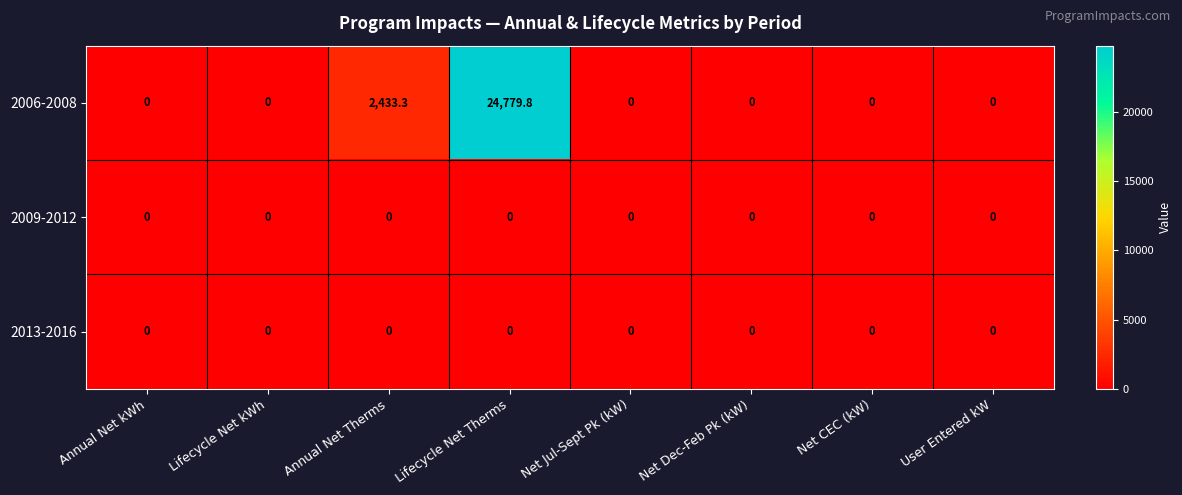

True or false: 2006-2008 has a value of 9662.0 at Annual Net kWh.

False